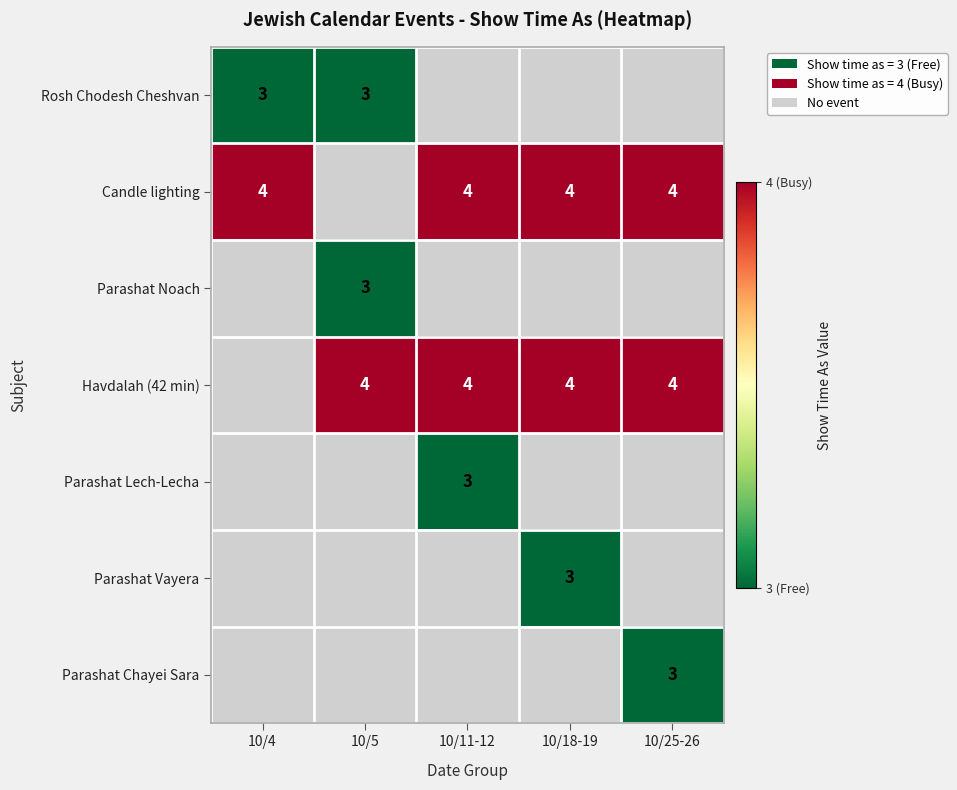

Which has a higher value, 10/11-12 or 10/5?

10/5